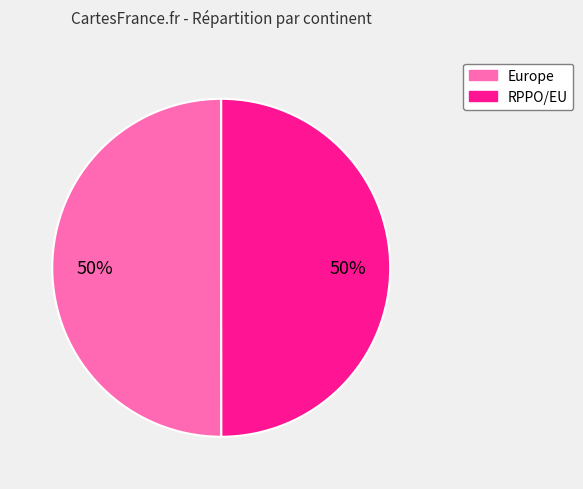

To the nearest percent, what is the combined percentage of Europe and RPPO/EU?

100%